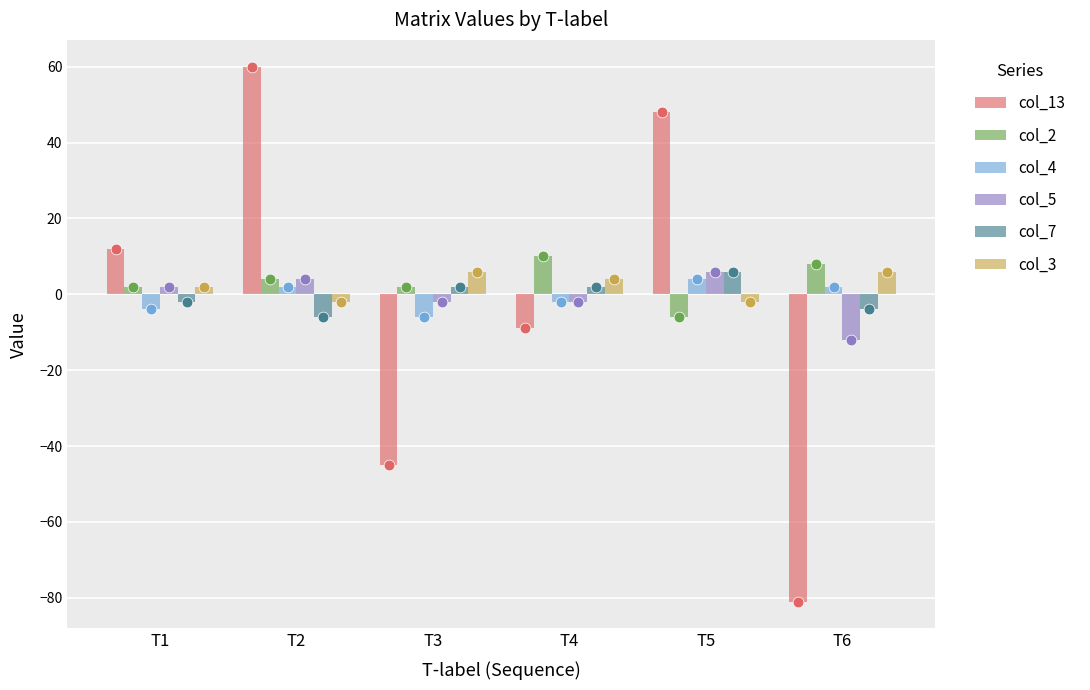

Which series contains the highest Y value?

col_13